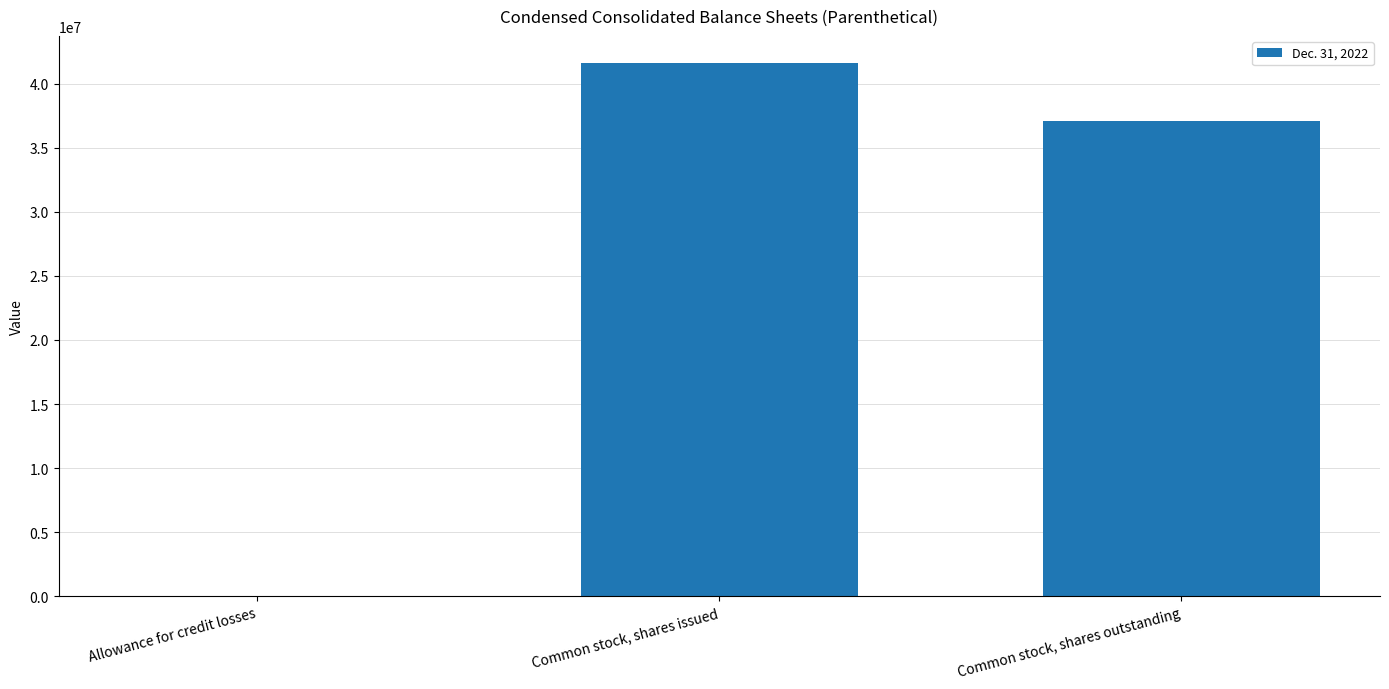

Count the number of data series in this chart.

1